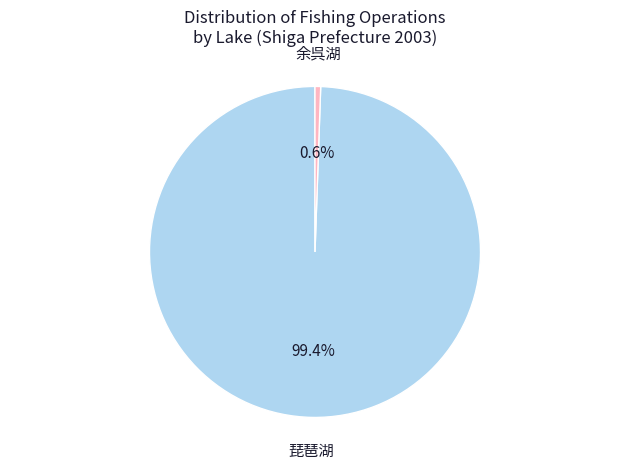

Count the number of slices in the pie.

2